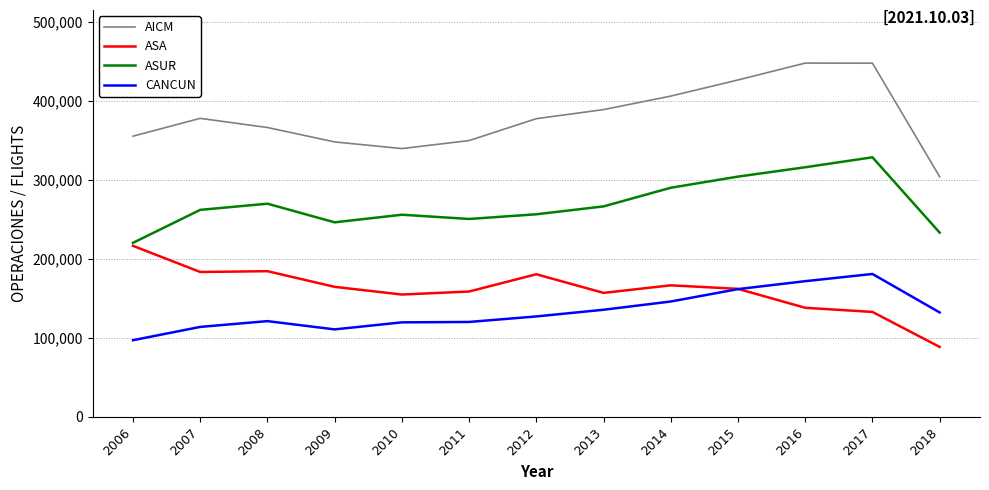

The value of AICM at 2014 is 406340. True or false?

True